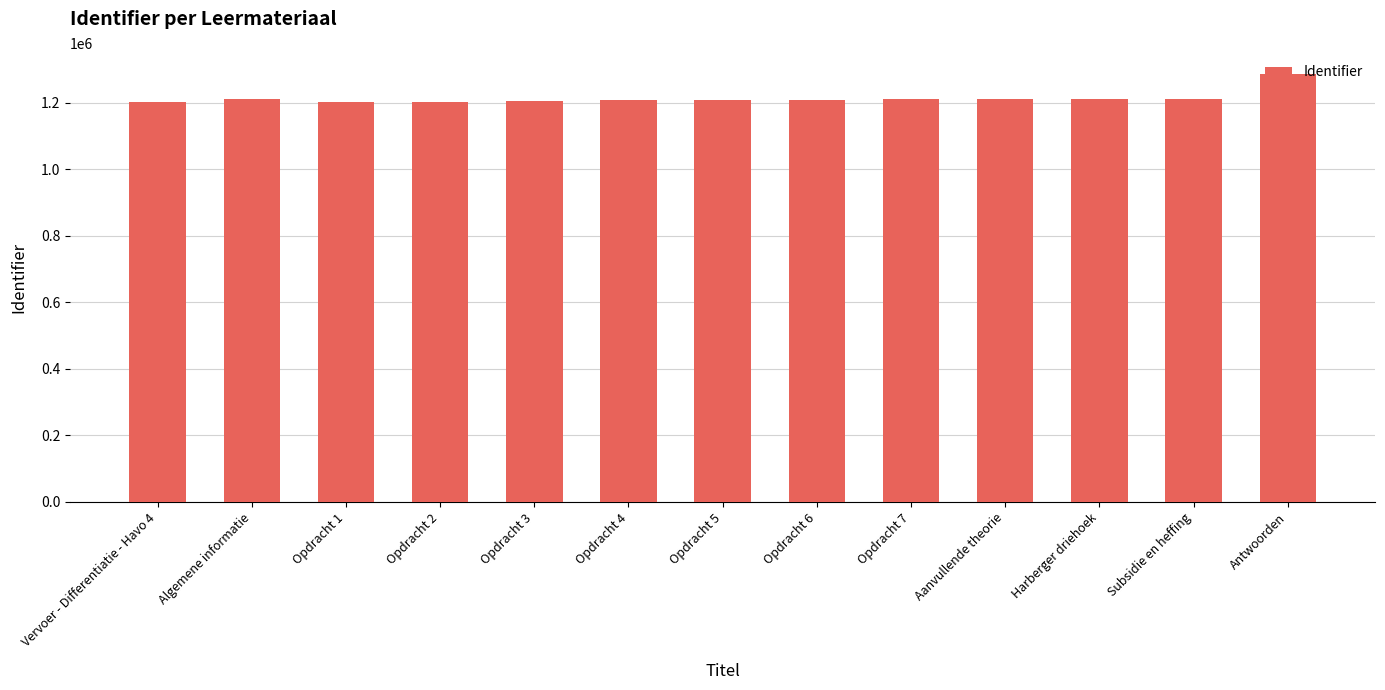

What is the ratio of the value at Opdracht 4 to the value at Opdracht 6?

1.0